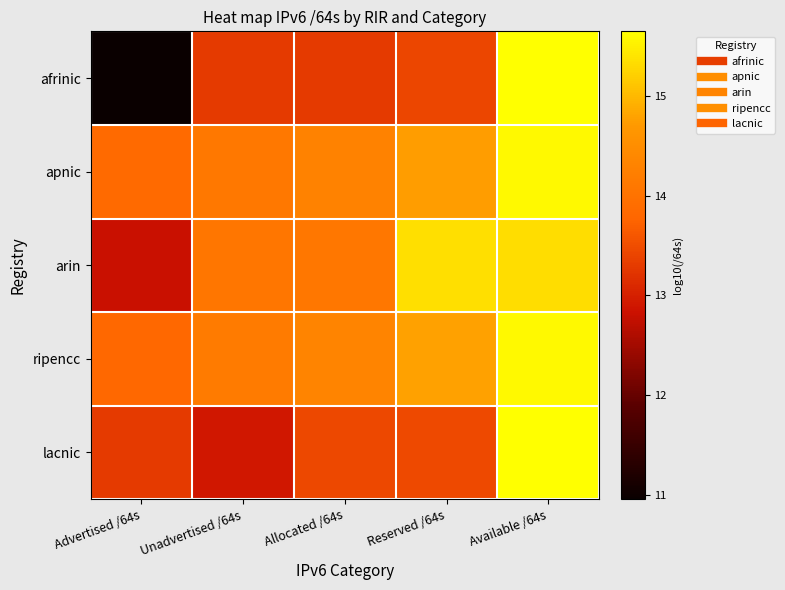

At which category does the chart reach its minimum across all series?

Advertised /64s